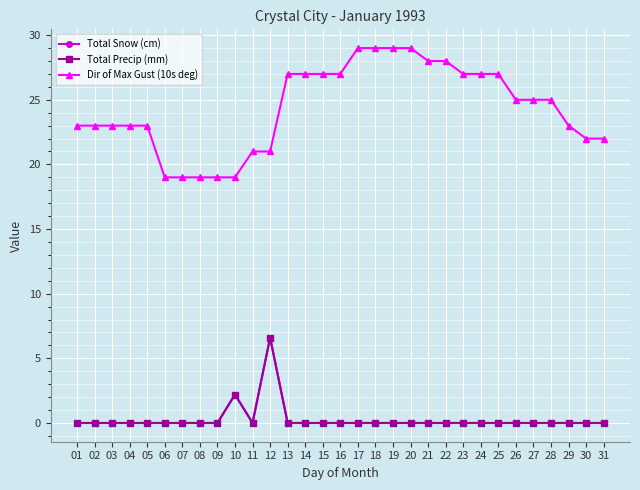

Is this an area chart (filled region under the line)?

No